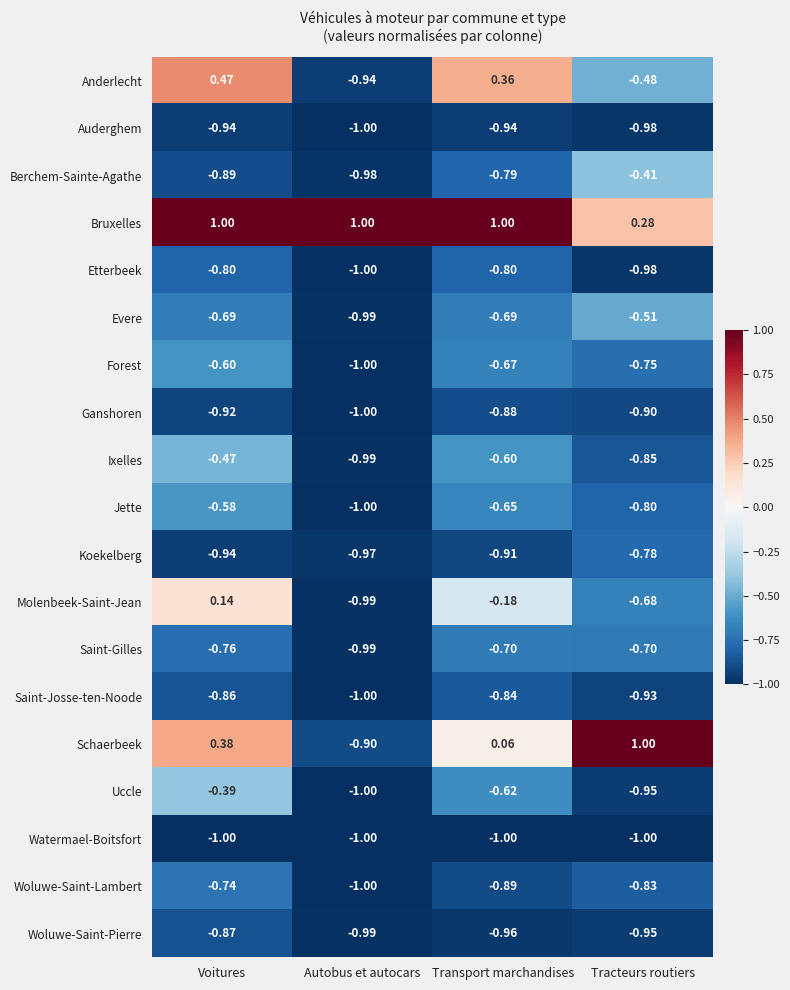

At Transport marchandises, list the series in order from smallest to largest.

Watermael-Boitsfort, Woluwe-Saint-Pierre, Auderghem, Koekelberg, Woluwe-Saint-Lambert, Ganshoren, Saint-Josse-ten-Noode, Etterbeek, Berchem-Sainte-Agathe, Saint-Gilles, Evere, Forest, Jette, Uccle, Ixelles, Molenbeek-Saint-Jean, Schaerbeek, Anderlecht, Bruxelles